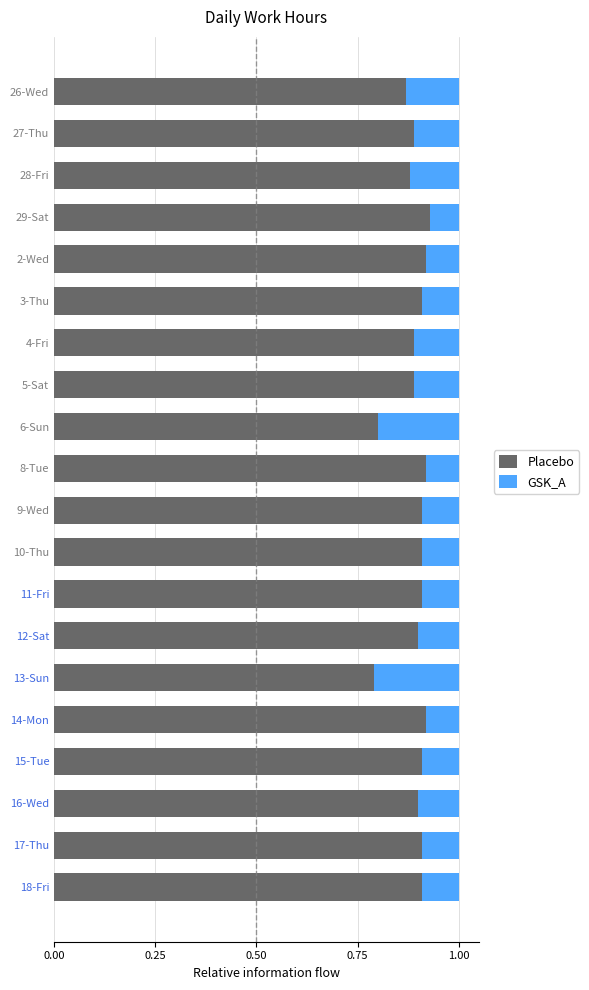

The value of Placebo at 18-Fri is 0.9. True or false?

True